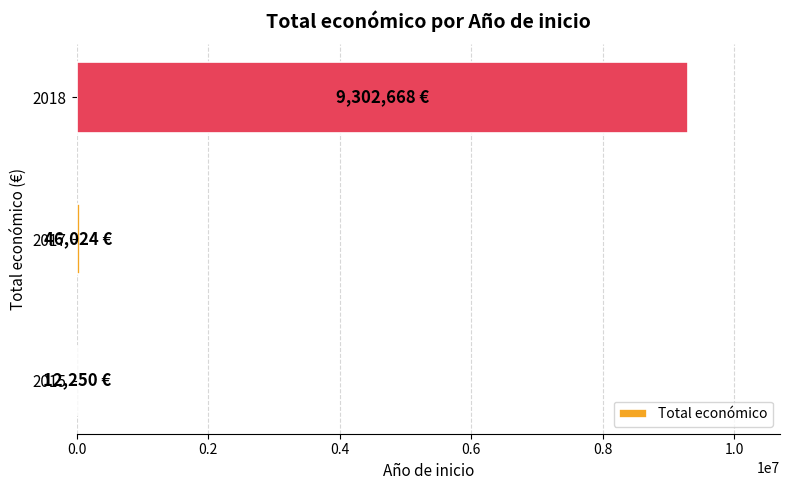

Is it true that the value at 2018 is 9302668?

True